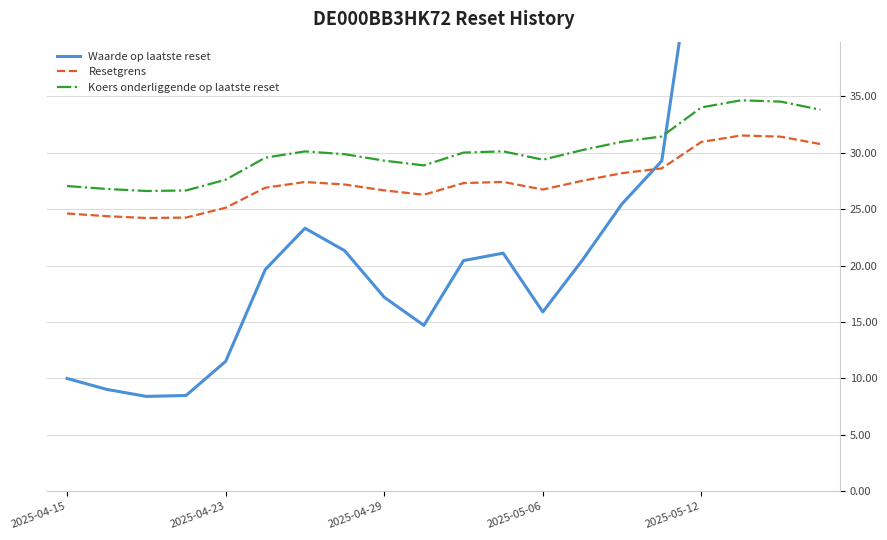

The value of Koers onderliggende op laatste reset at 19 is 18.0. True or false?

False